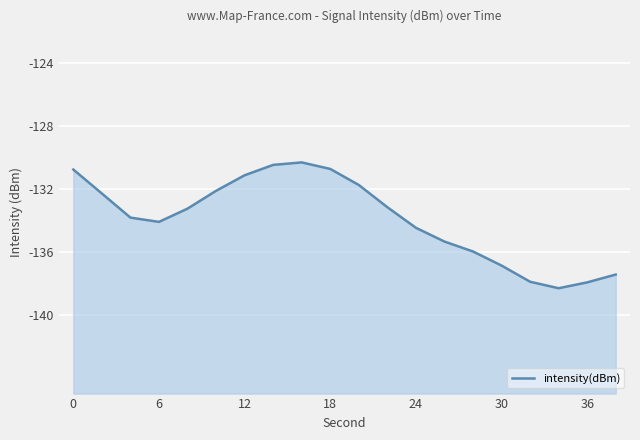

What is the sum of all values?

-2678.2